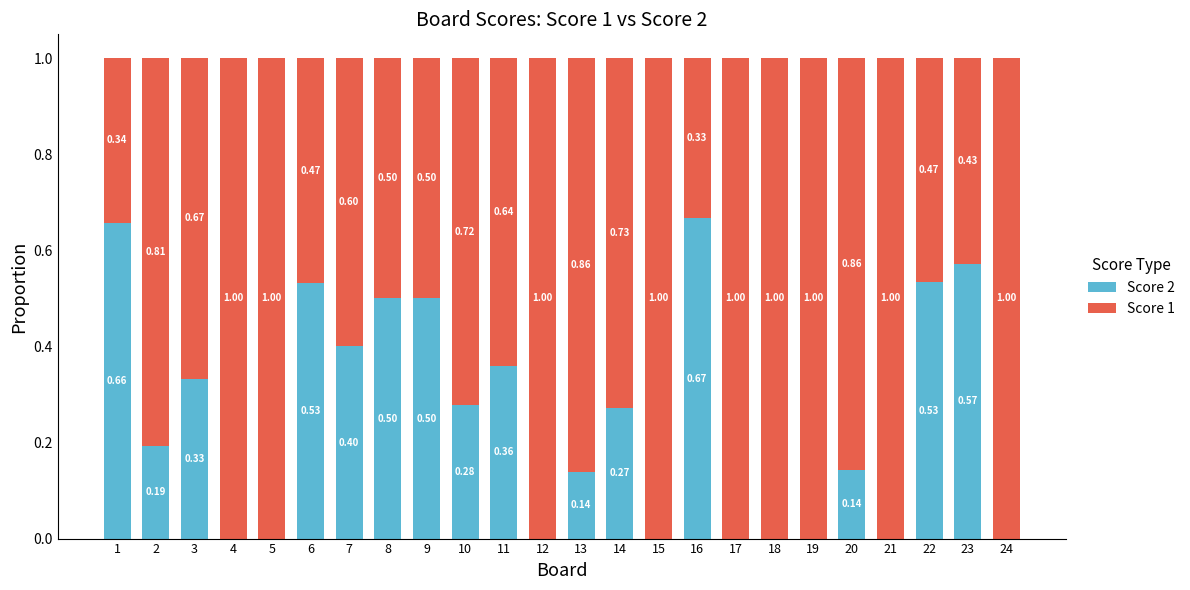

What is the total value across all series at 4?

1.0